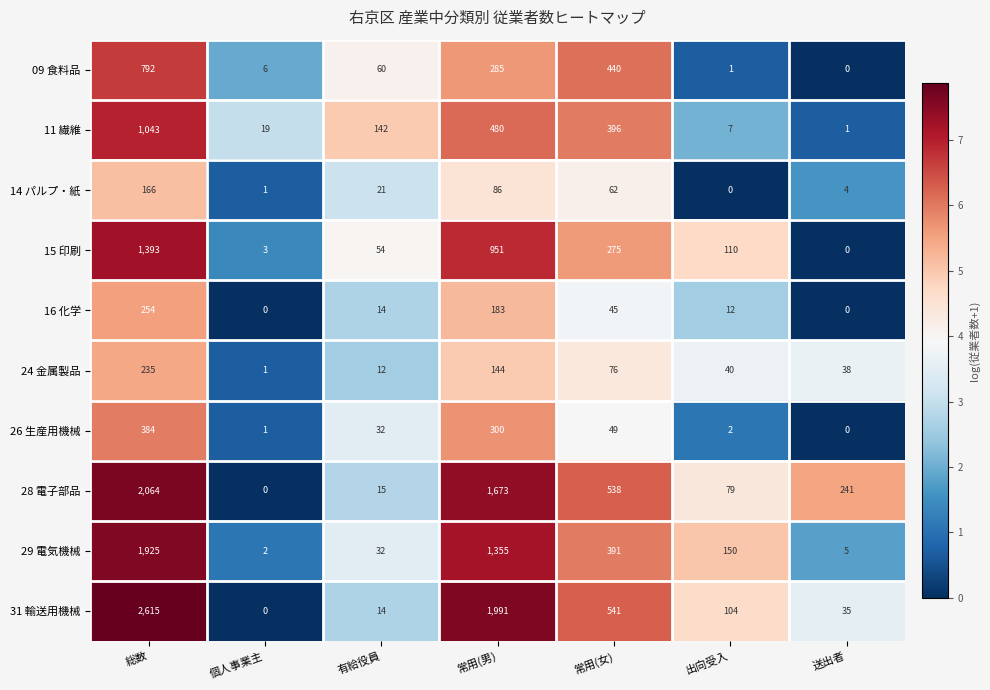

What is the spread (max minus min) of values at 常用(男)?

1905